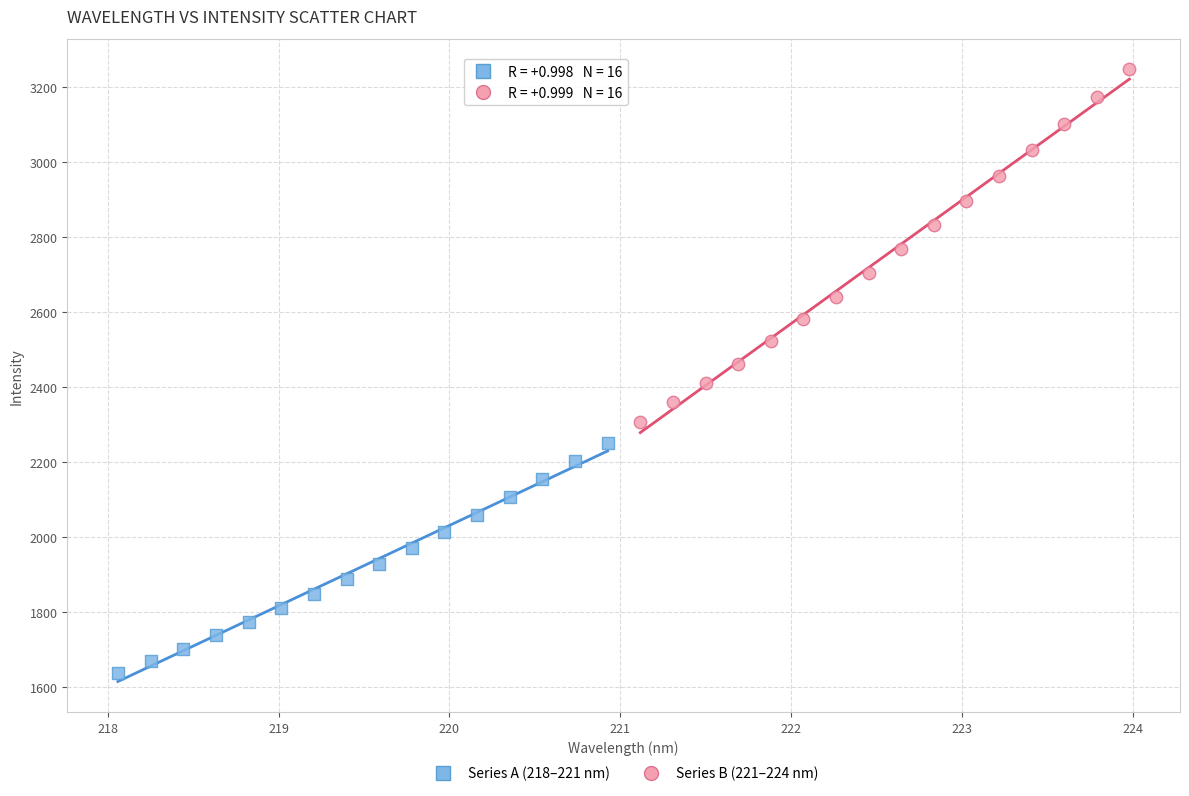

Which series reaches the minimum Y coordinate?

Series A (218–221 nm)